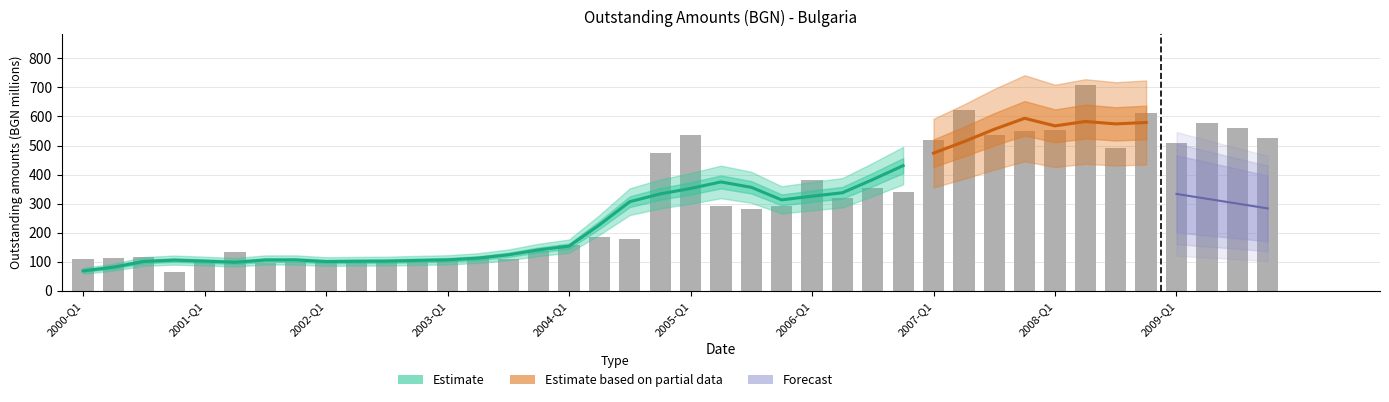

What is the change in value from 23 to 34?

+201.7